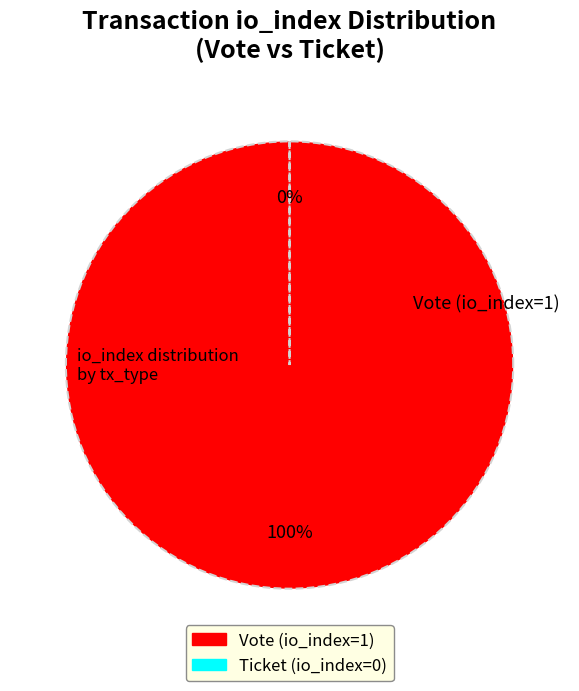

What percentage do Ticket (io_index=0) and Vote (io_index=1) together represent?

100.0%